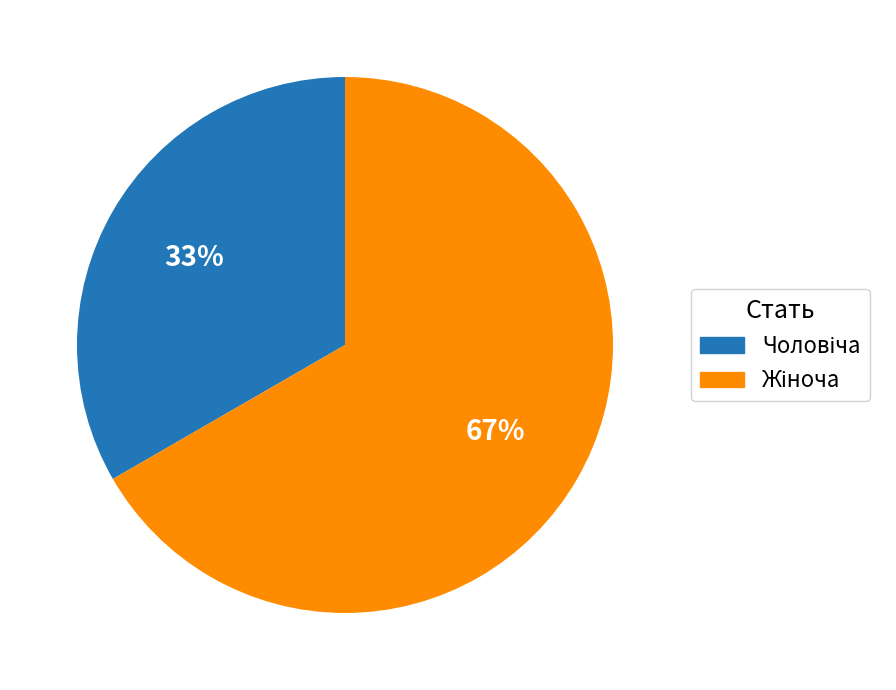

To the nearest percent, what is the average slice percentage?

50%